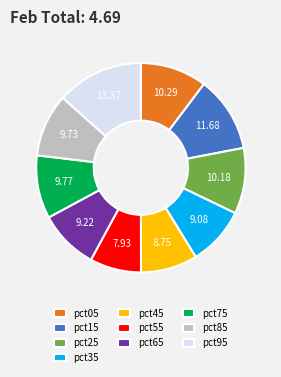

Do pct55 and pct85 together represent more than half of the pie?

No